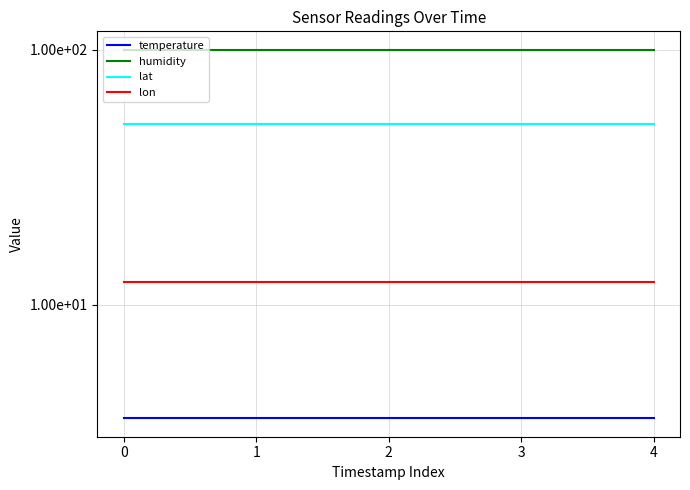

What is the minimum value for lon?

12.3